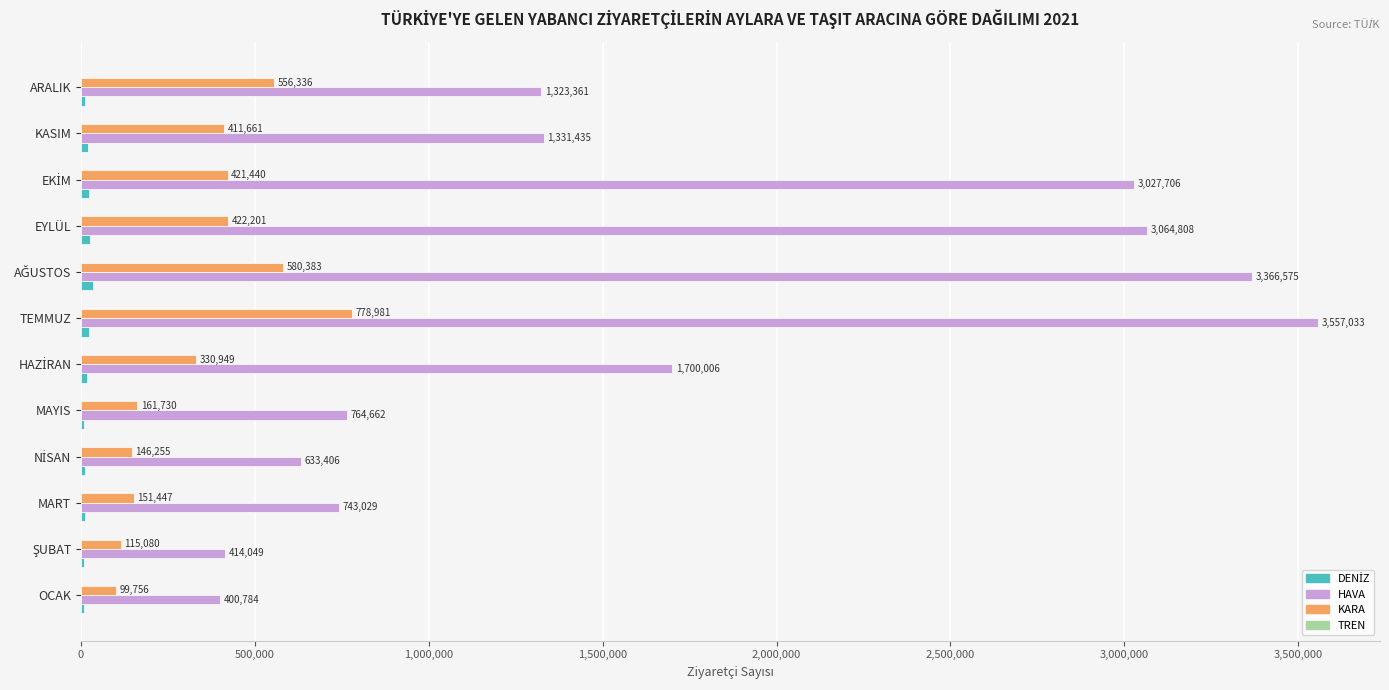

What is the sum of the HAVA values at TEMMUZ and KASIM?

4888468